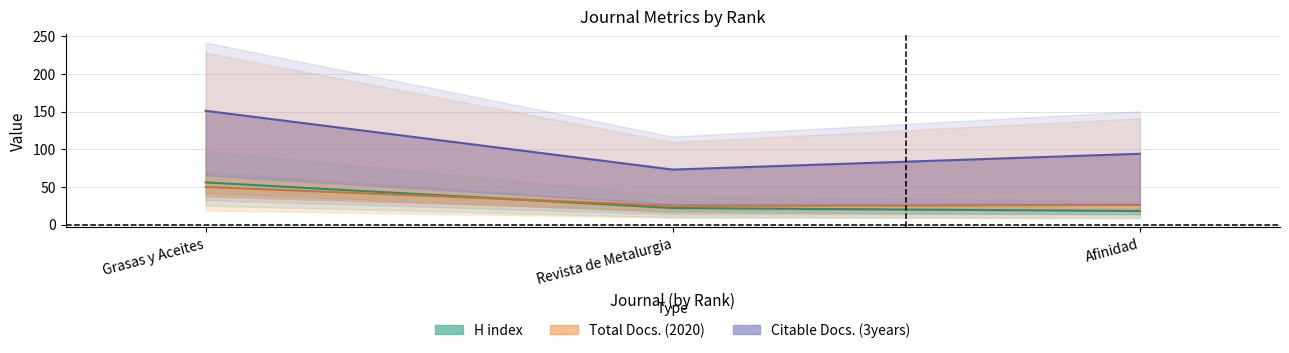

Count the Total Docs. (3years) values in the range 73 to 151.

3